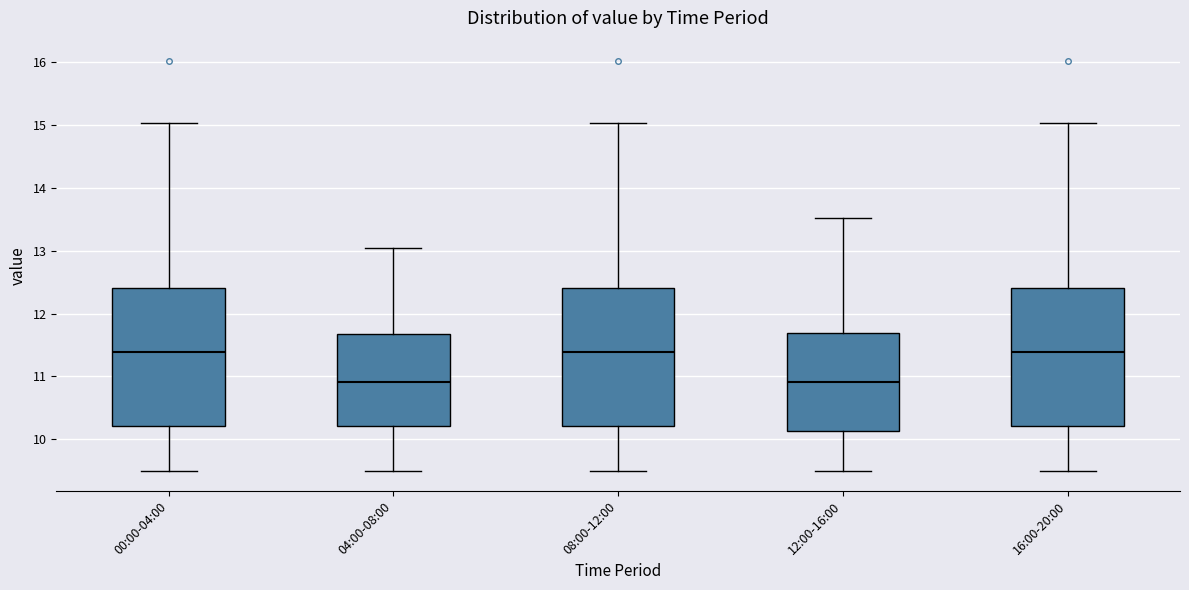

Reading left to right, read every box against the y-axis: the position of its median line, the range the box covers, and the ends of its whiskers. The values are not printed on the chart, so give them approximately, as read against the axis.

00:00-04:00: median 11.4, box 10.2 to 12.4, whiskers 9.5 to 15.0
04:00-08:00: median 10.9, box 10.2 to 11.7, whiskers 9.5 to 13.1
08:00-12:00: median 11.4, box 10.2 to 12.4, whiskers 9.5 to 15.0
12:00-16:00: median 10.9, box 10.1 to 11.7, whiskers 9.5 to 13.5
16:00-20:00: median 11.4, box 10.2 to 12.4, whiskers 9.5 to 15.0